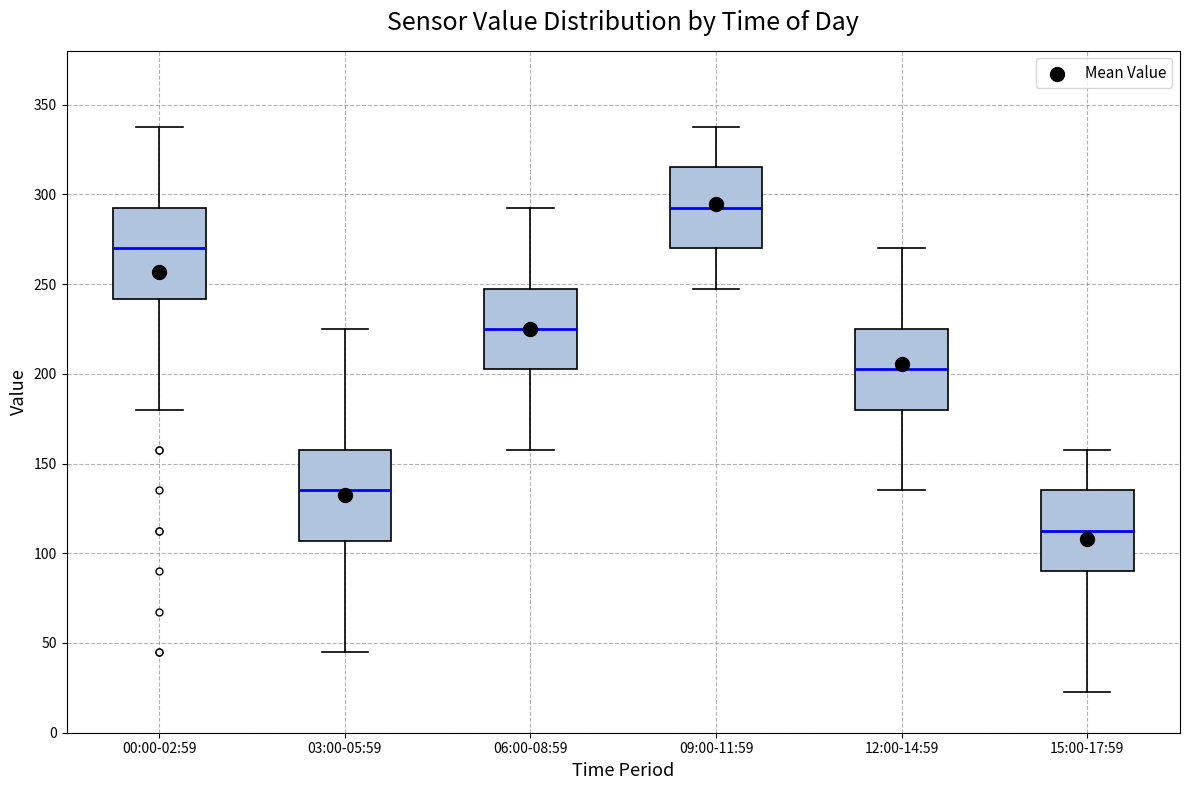

Where does the median line of the box for 12:00-14:59 sit on the y-axis? The values are not printed on the chart, so give them approximately, as read against the axis.

205